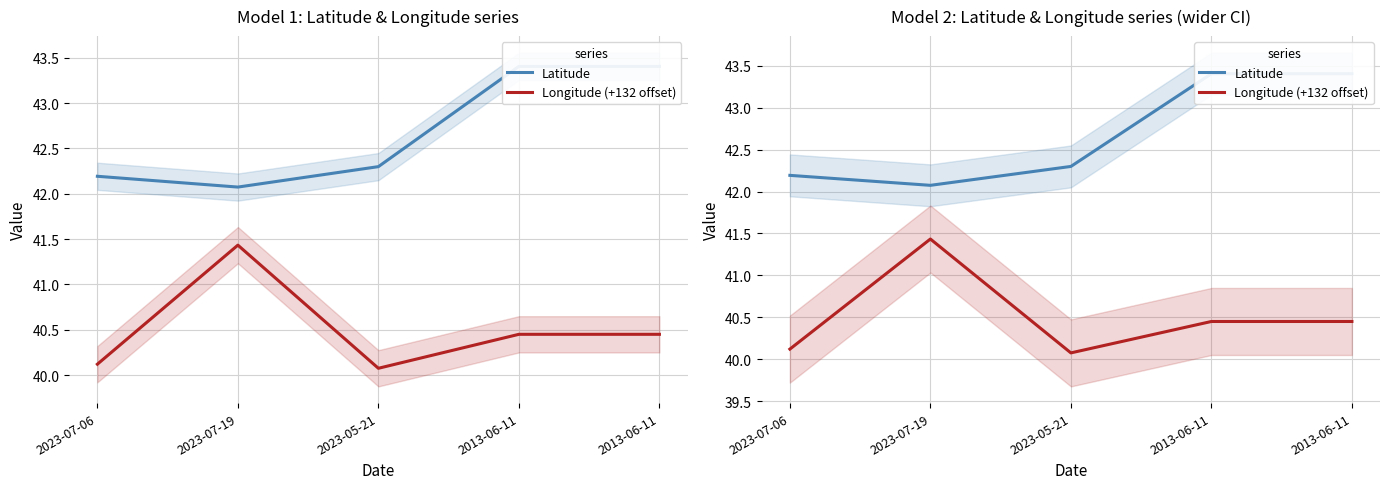

At which label does Latitude reach its peak?

2013-06-11